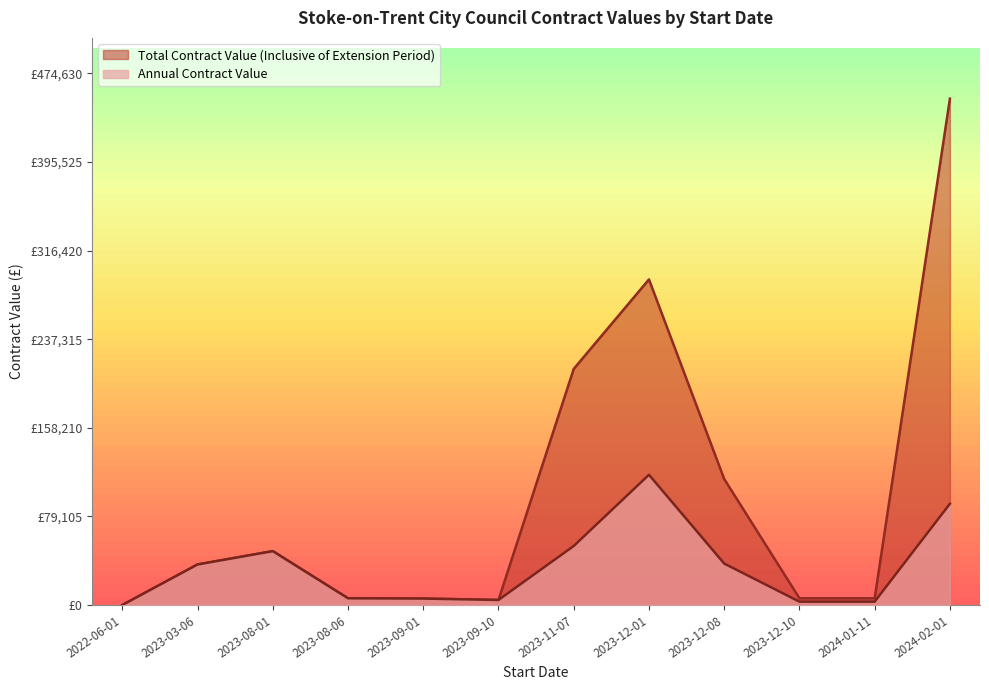

What is the sum of all Annual Contract Value values?

402881.0